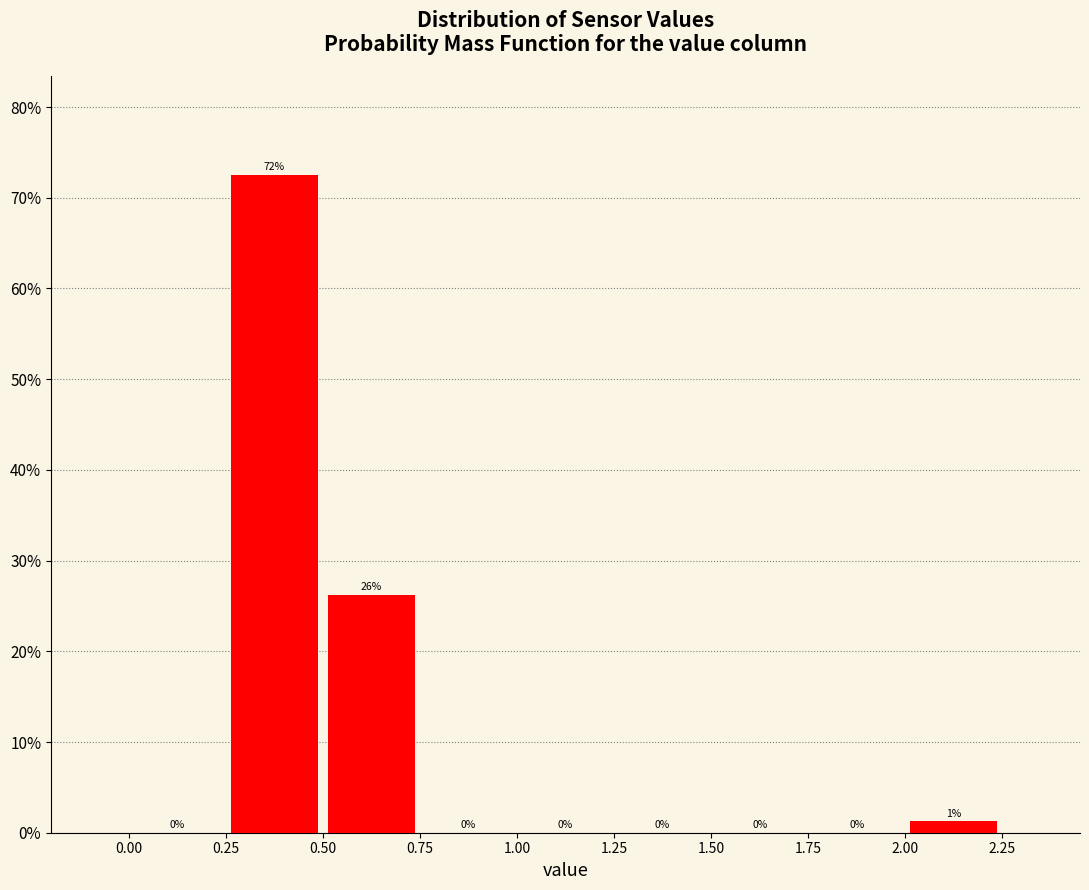

Over which range of the x-axis is the bar tallest?

0.25 to 0.50